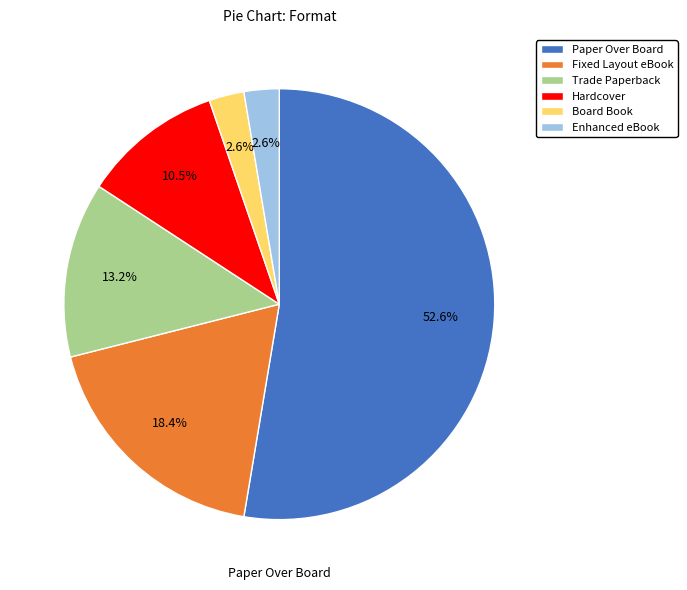

Count the number of slices in the pie.

6